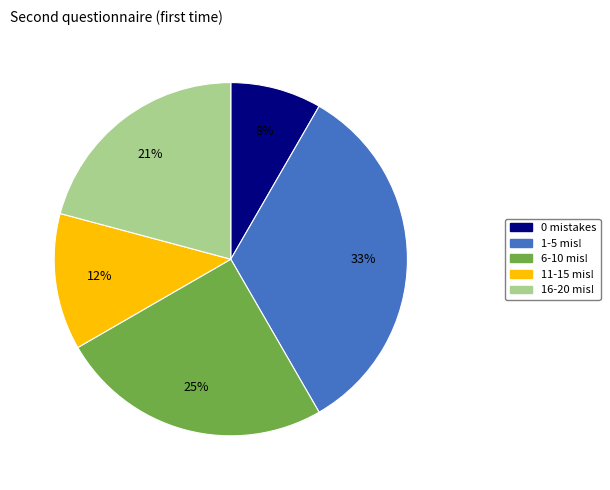

Which category has the biggest portion of the pie?

1-5 mis!